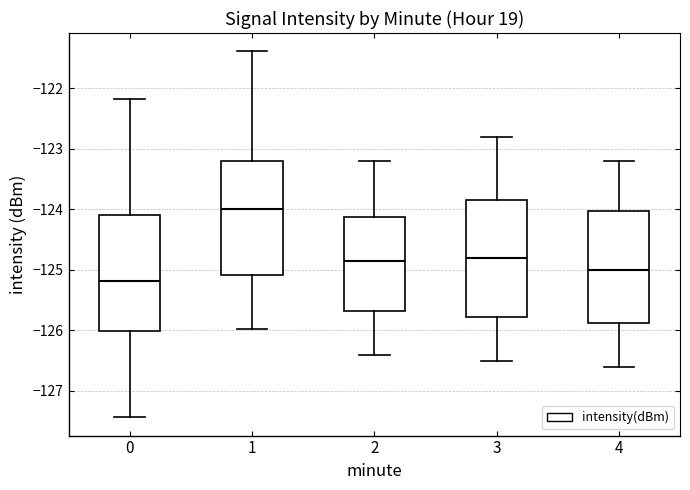

Reading left to right, transcribe this box plot: for each box, give where its median line is, the range the box spans, and where its two whiskers end, as read against the y-axis. The values are not printed on the chart, so give them approximately, as read against the axis.

0: median -125.2, box -126.0 to -124.1, whiskers -127.4 to -122.2
1: median -124.0, box -125.1 to -123.2, whiskers -126.0 to -121.4
2: median -124.8, box -125.7 to -124.1, whiskers -126.4 to -123.2
3: median -124.8, box -125.8 to -123.8, whiskers -126.5 to -122.8
4: median -125.0, box -125.9 to -124.0, whiskers -126.6 to -123.2